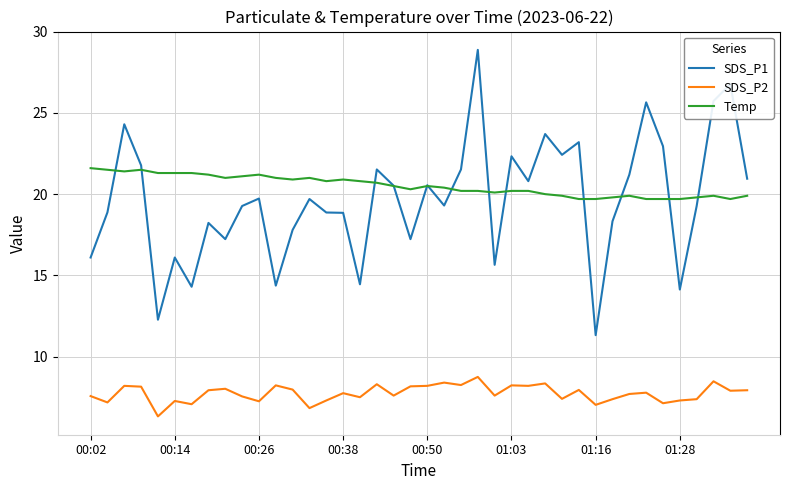

What is the greatest value displayed?

28.9